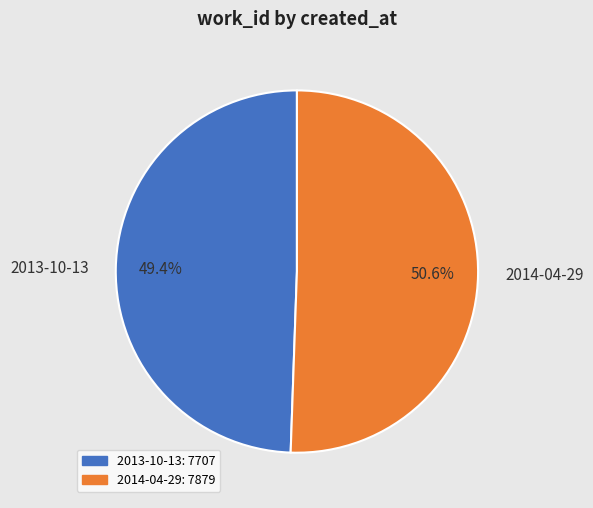

Approximately how many times larger is the value at 2014-04-29 compared to 2013-10-13?

1.0